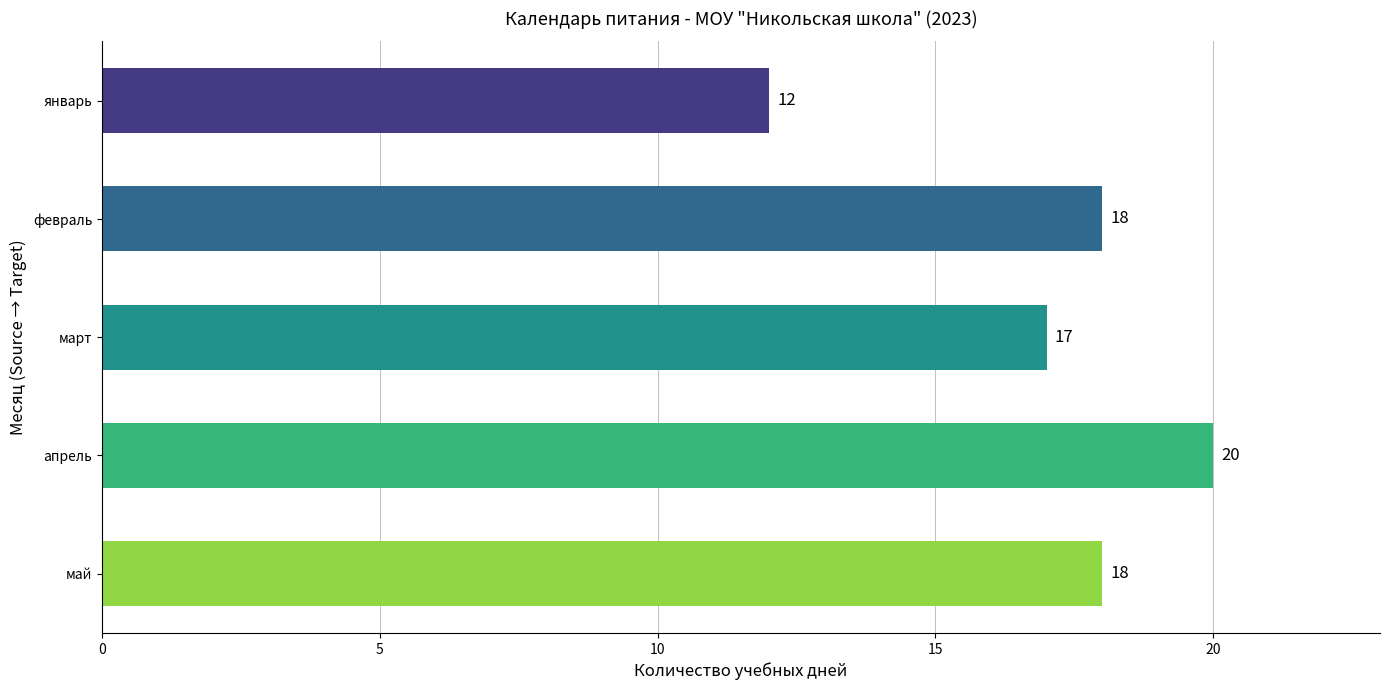

What is the change in value from январь to апрель?

+8